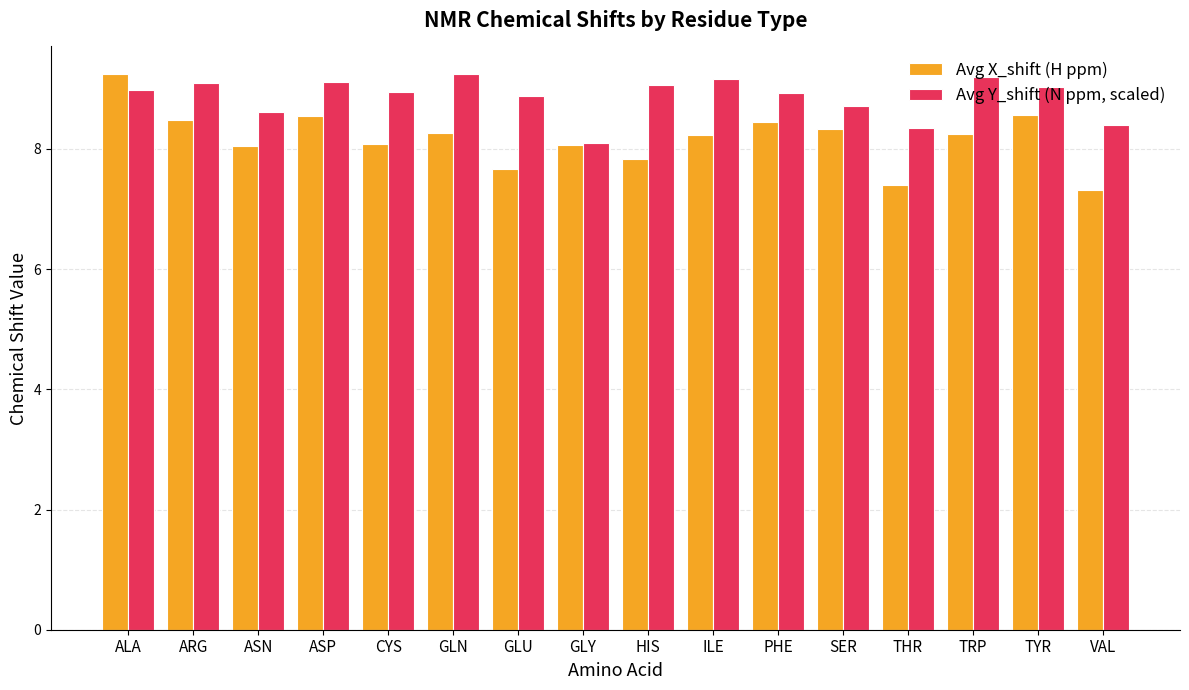

List the series in order of their overall mean, lowest first.

Avg X_shift (H ppm), Avg Y_shift (N ppm, scaled)